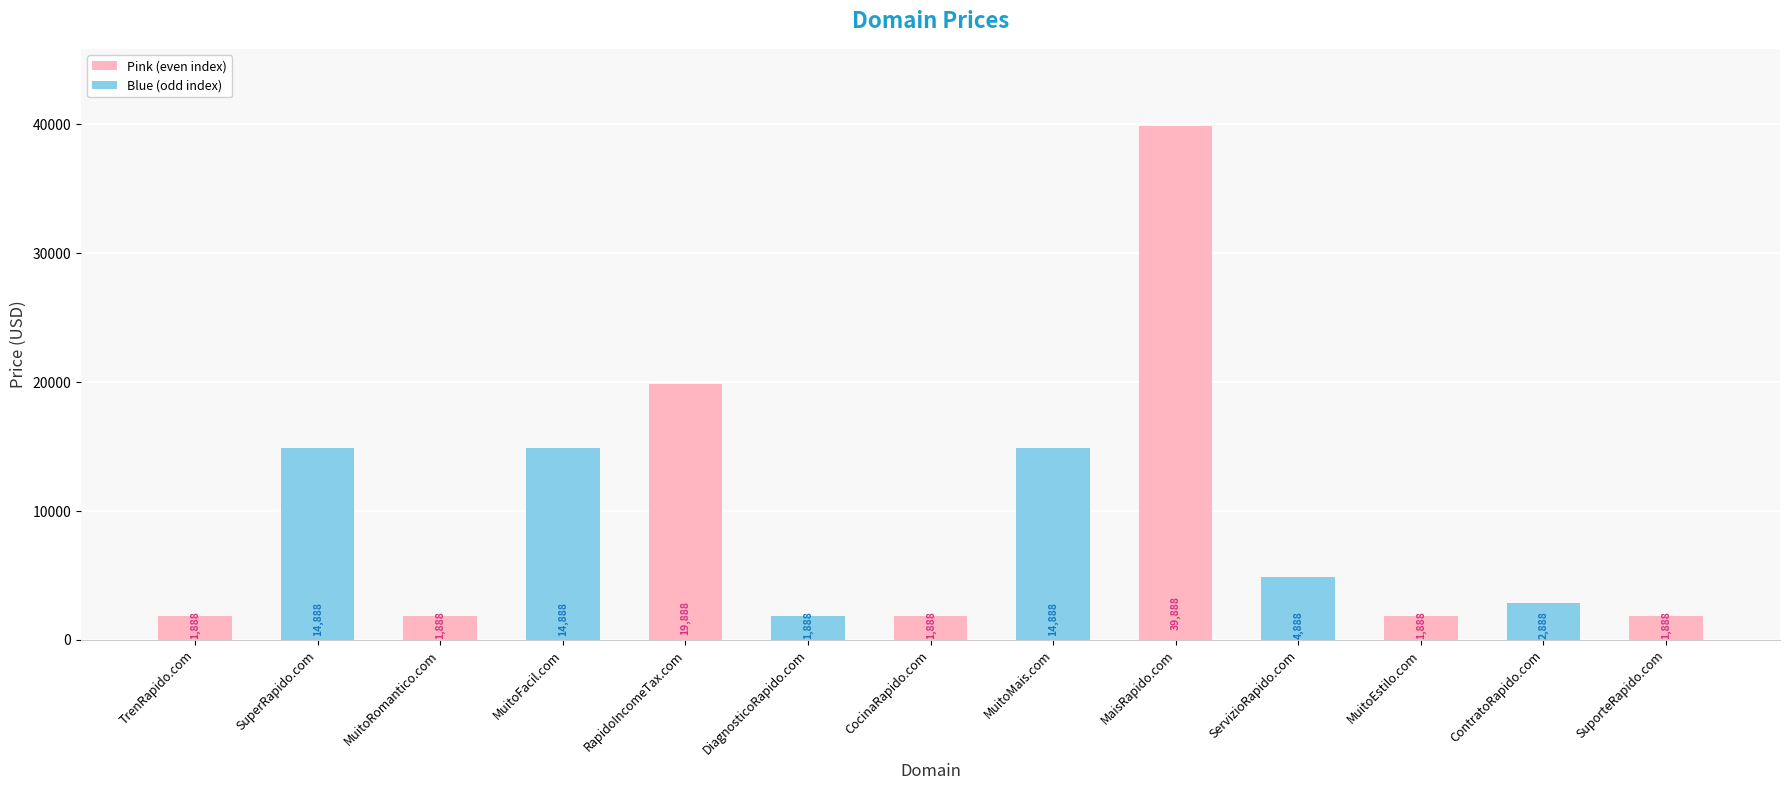

How many bars are there in total?

13